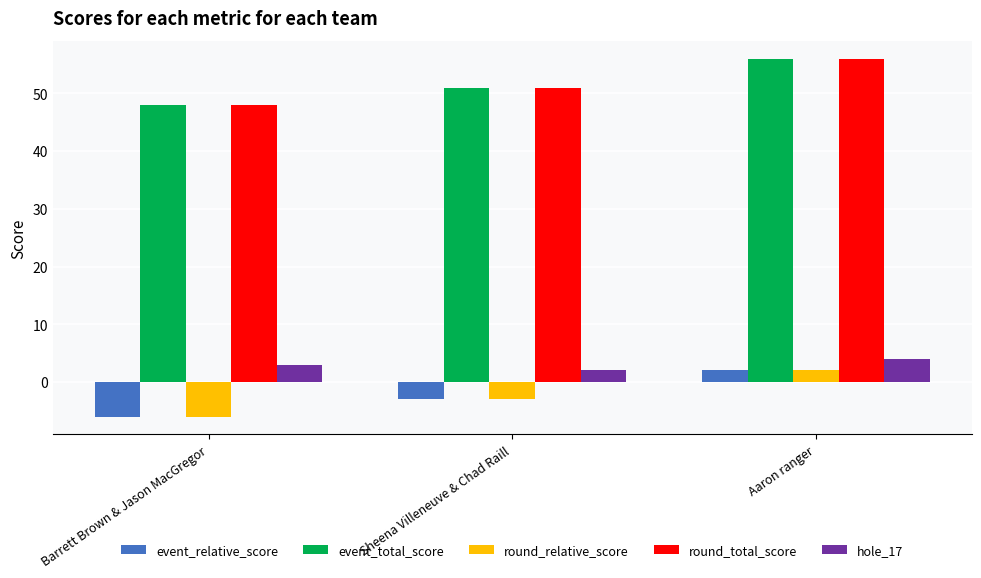

What are all the series names shown in the legend?

event_relative_score, event_total_score, round_relative_score, round_total_score, hole_17